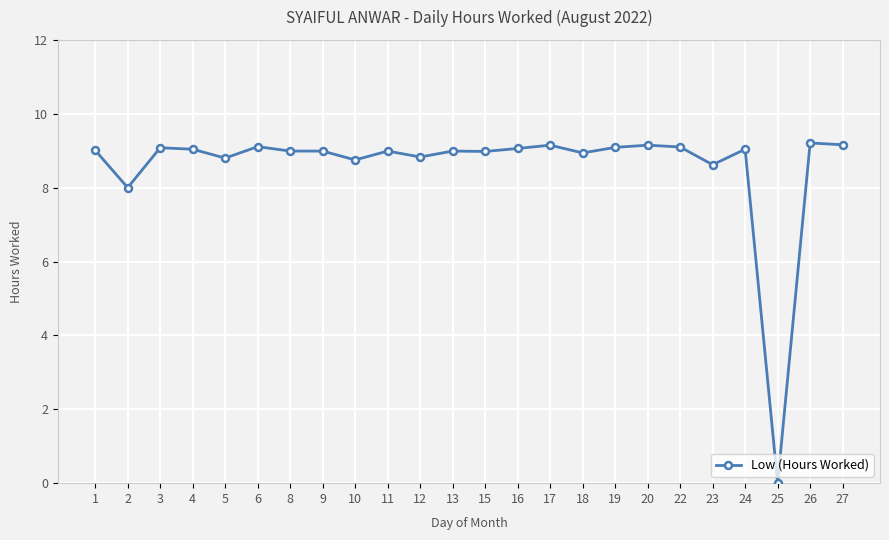

What is the difference between the maximum and minimum values?

9.2